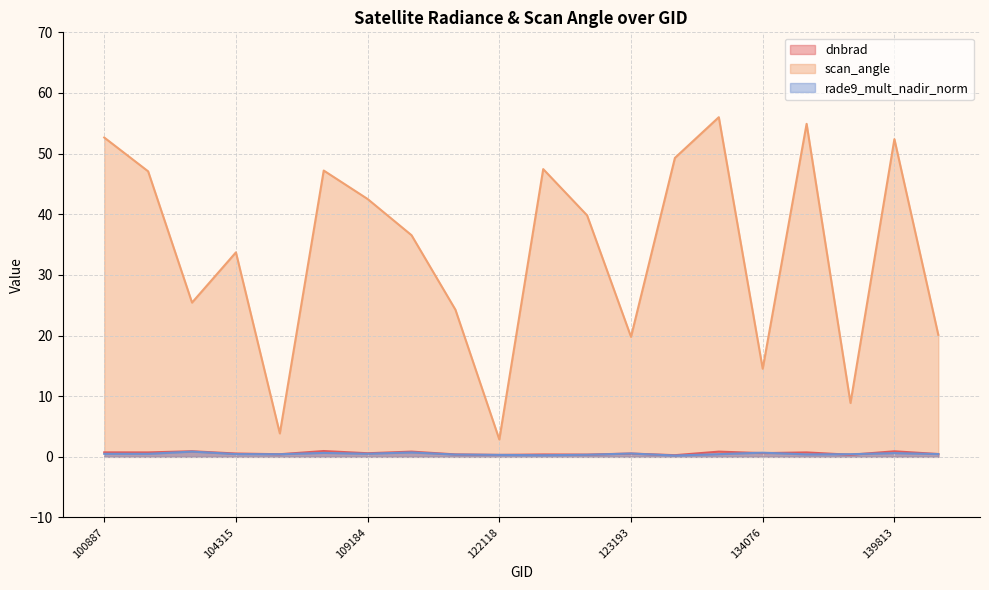

What is the average value of the scan_angle series?

34.0